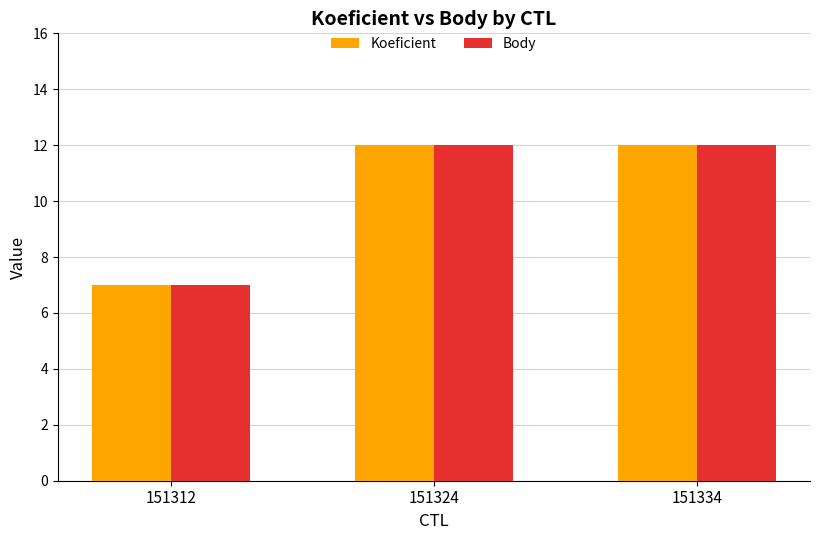

What is the total value across all series at 151312?

14